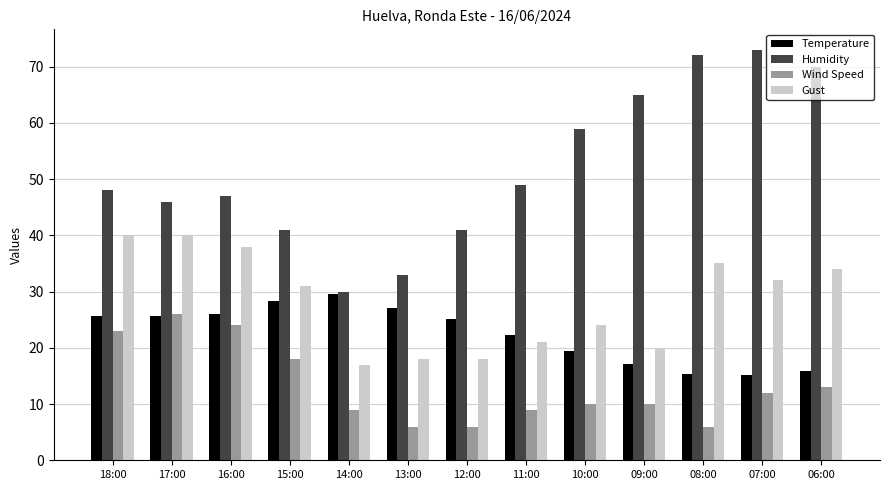

How many categories are shown in the chart?

13